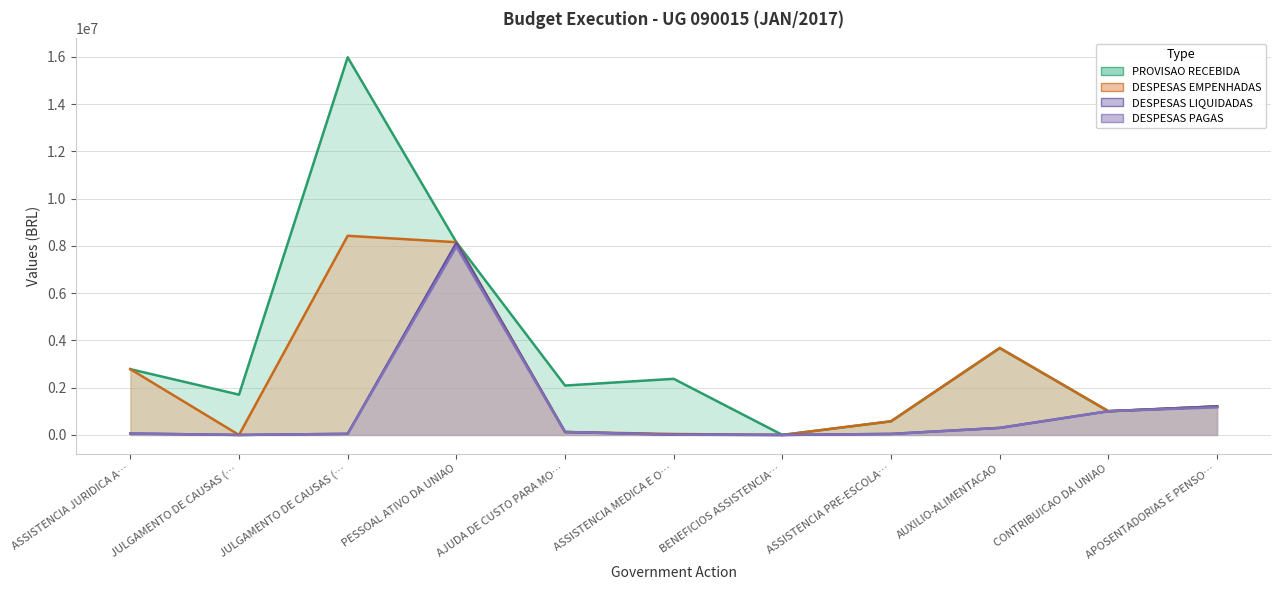

Which label corresponds to the largest value in the chart?

JULGAMENTO DE CAUSAS (…